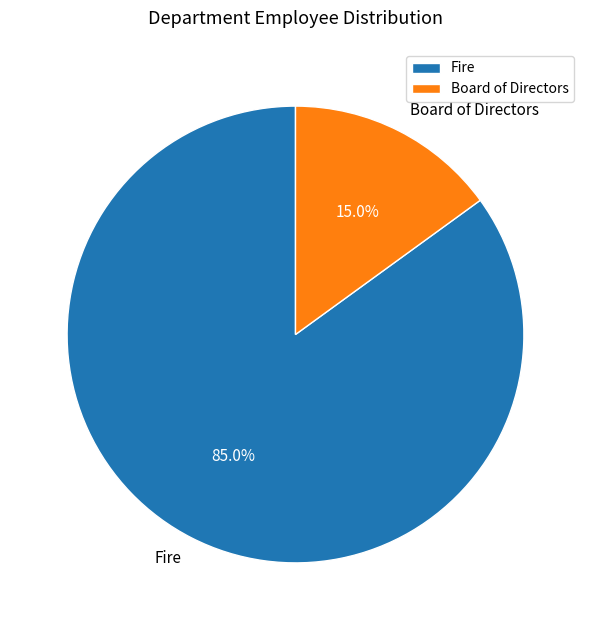

Which category has the biggest portion of the pie?

Fire